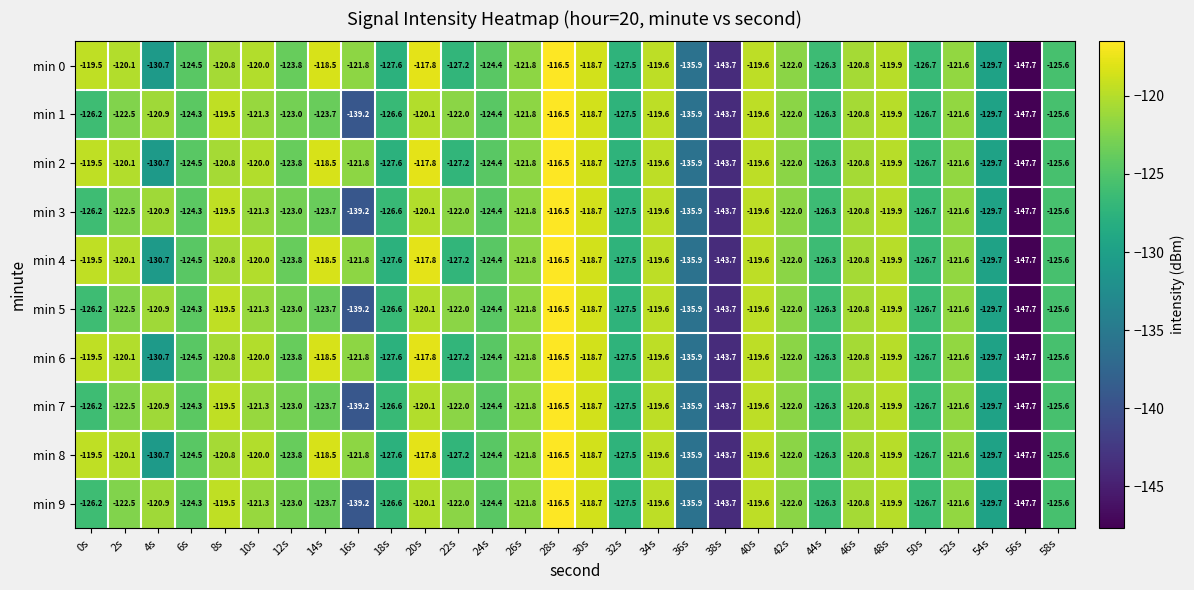

What is the minimum value shown in the chart?

-147.7